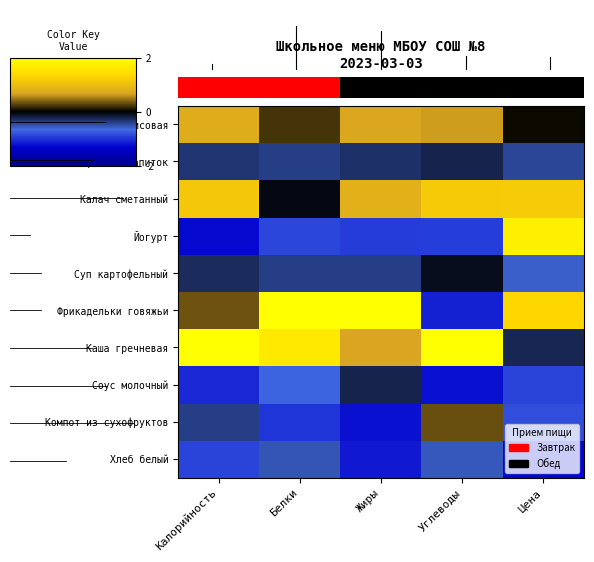

The value of Йогурт at Жиры is -0.9. True or false?

True